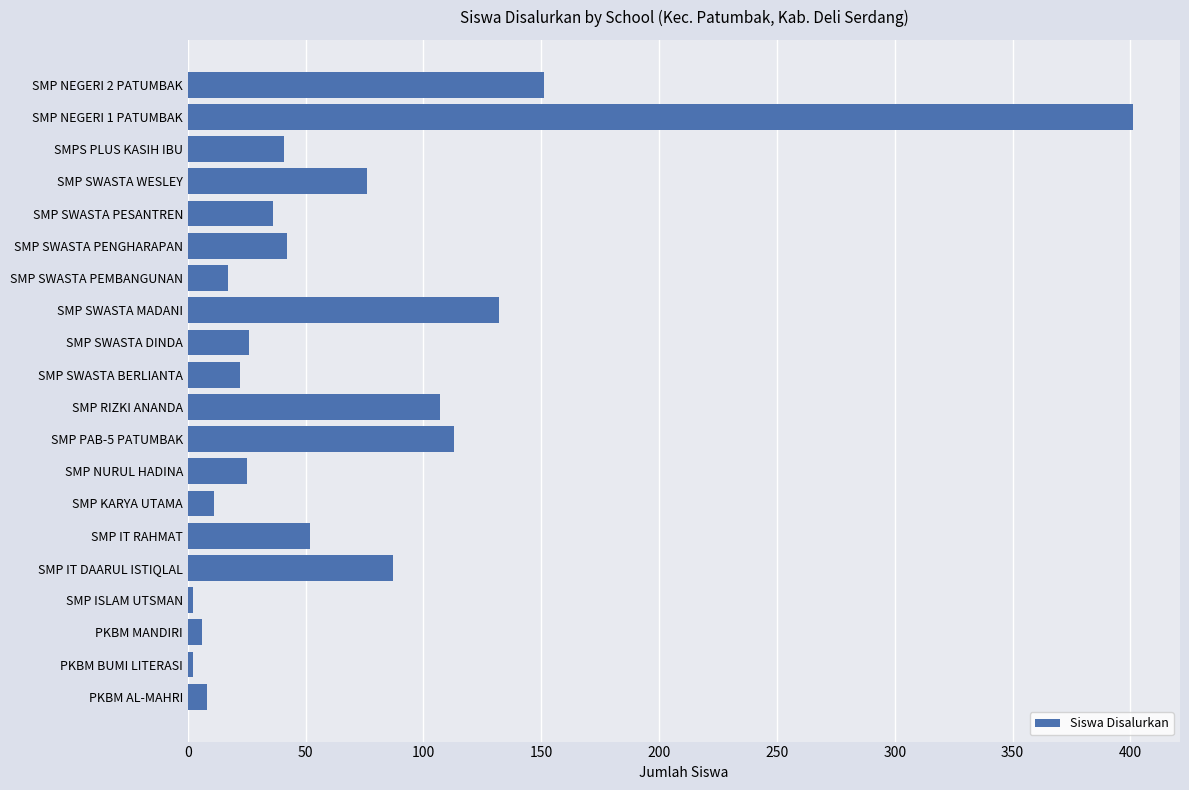

Where is the data nearest to the value 201?

SMP NEGERI 2 PATUMBAK